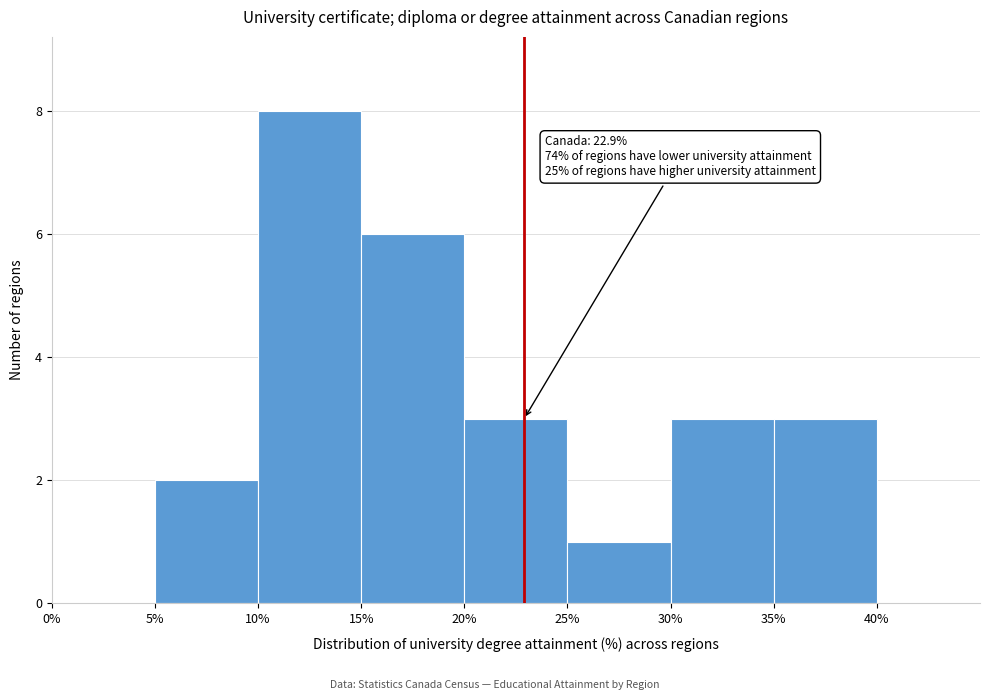

Over which range of the x-axis is the bar tallest?

10 to 15